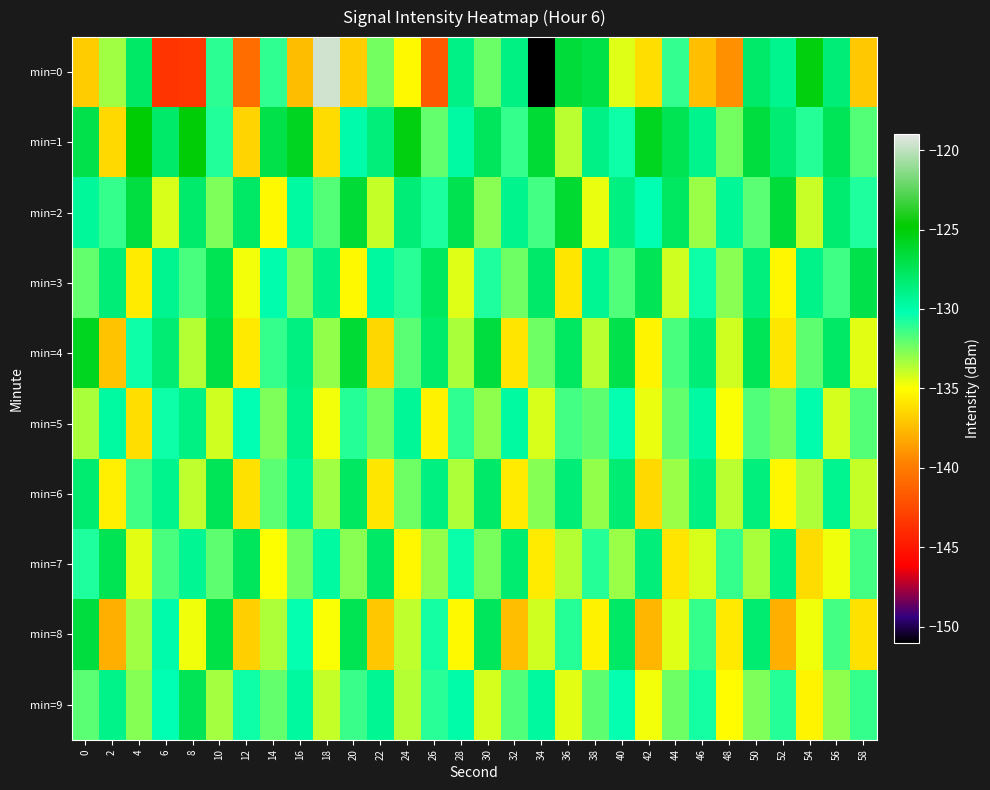

What is the minimum value shown in the chart?

-151.0